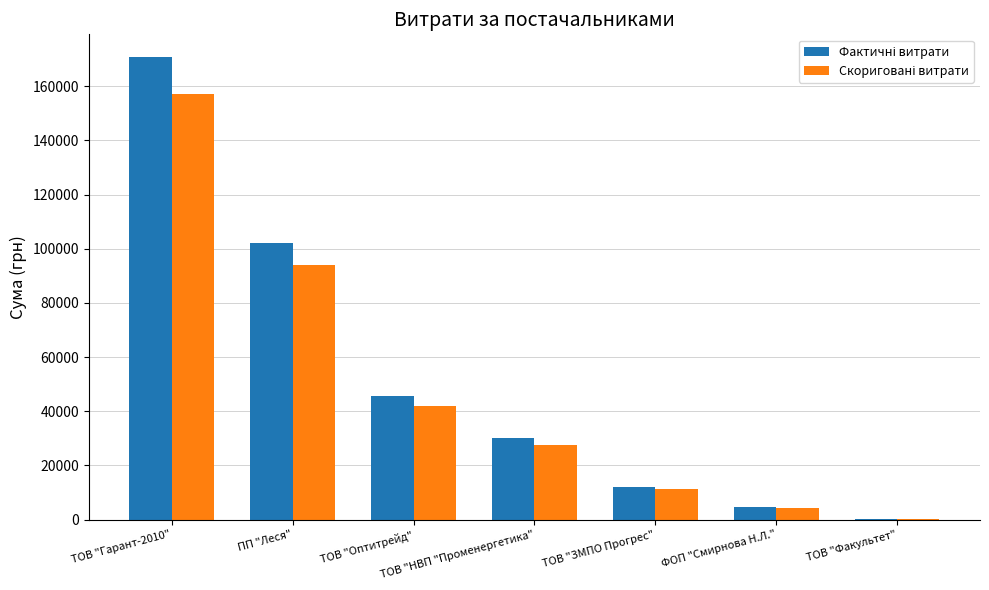

At which category is the sum across all series the highest?

ТОВ "Гарант-2010"